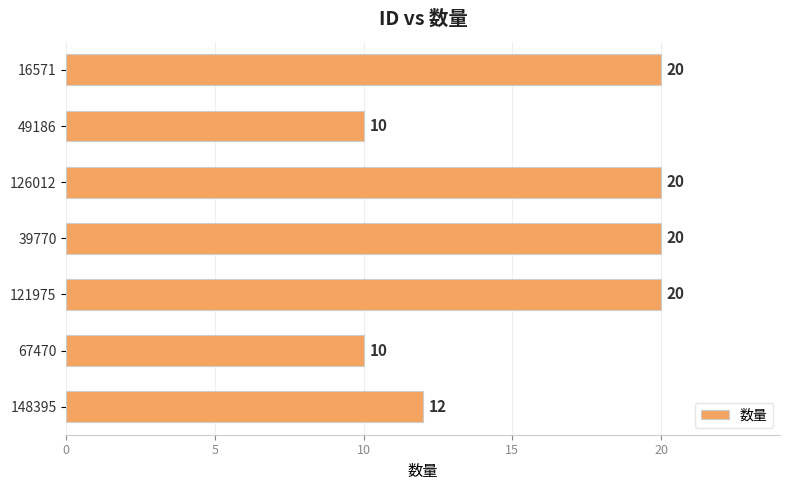

Which has a higher value, 16571 or 148395?

16571